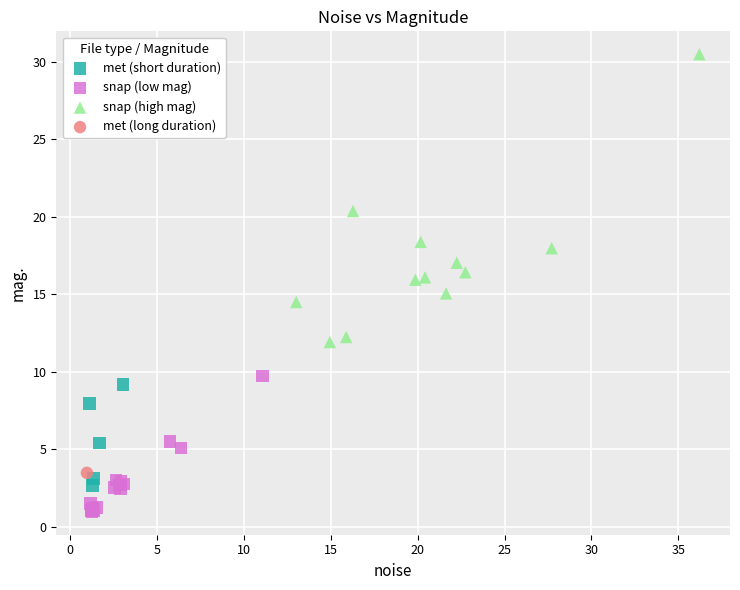

What are all the series names shown in the legend?

met (short duration), snap (low mag), snap (high mag), met (long duration)